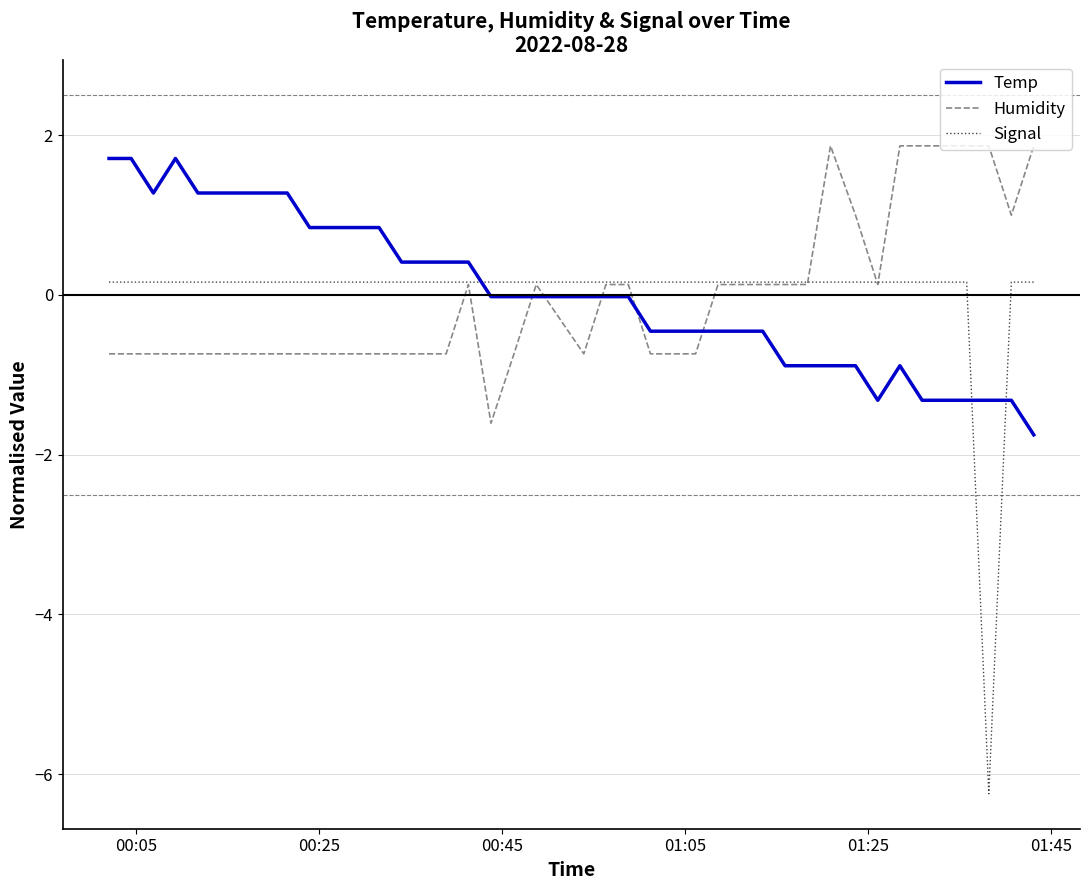

What are all the series names shown in the legend?

Temp, Humidity, Signal